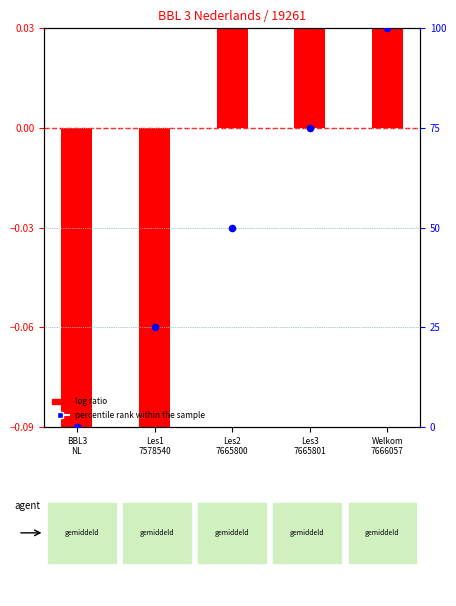

What is the change in value from Les1
7578540 to Welkom
7666057?

+75